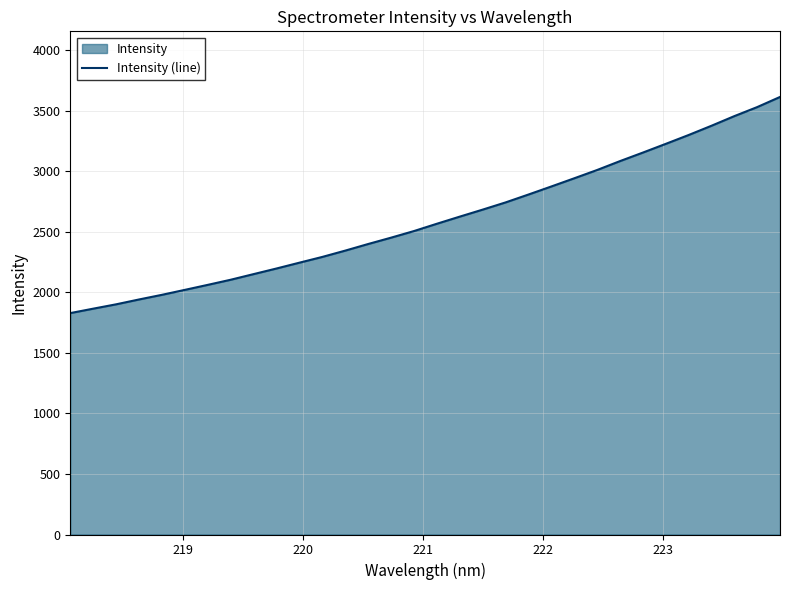

What is the value of the 16th point from the left?

2505.0